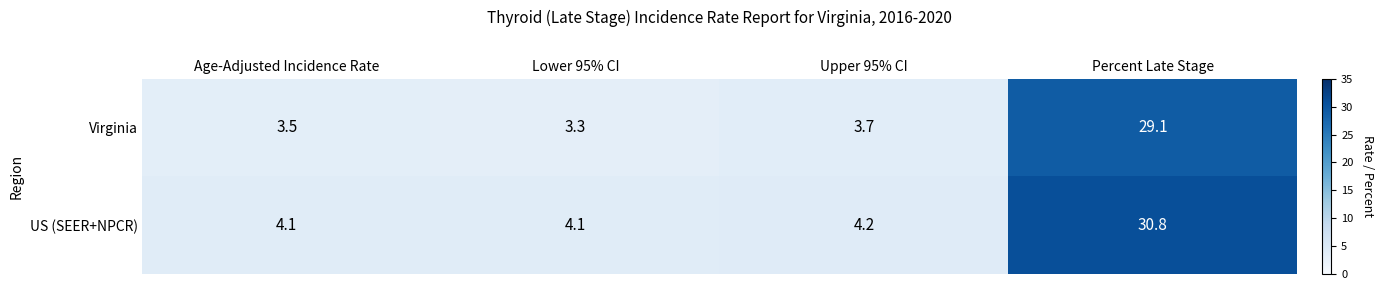

Which series has the widest spread of values?

US (SEER+NPCR)